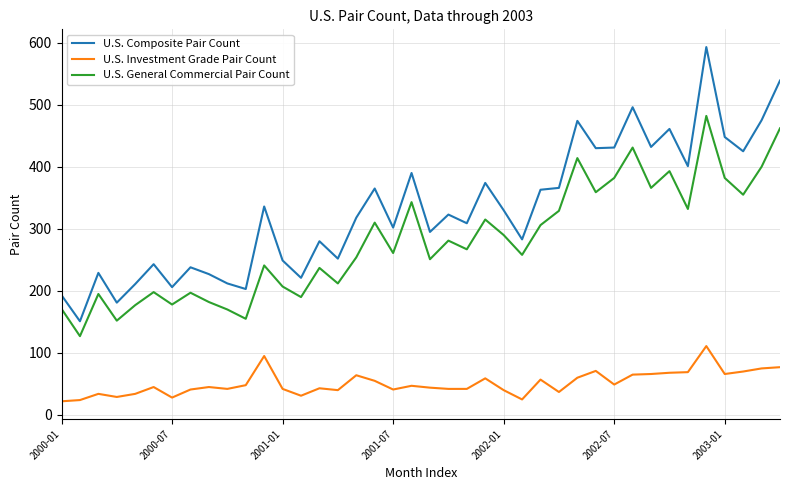

Which series has the widest spread of values?

U.S. Composite Pair Count